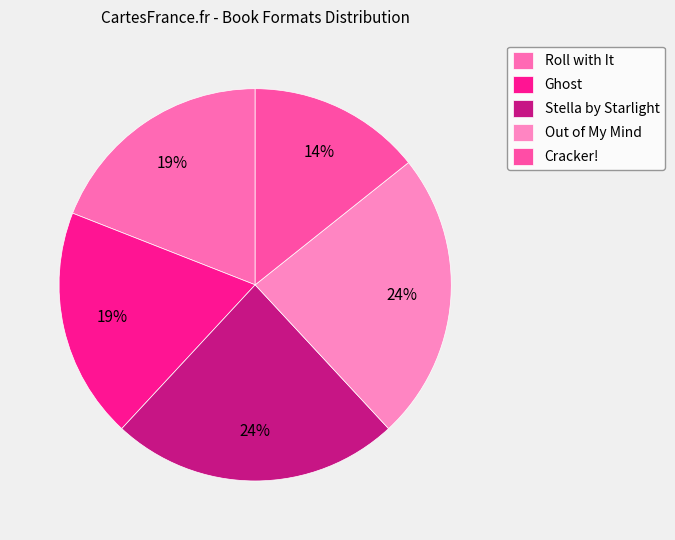

Rank the categories by value from lowest to highest.

Cracker!, Roll with It, Ghost, Stella by Starlight, Out of My Mind